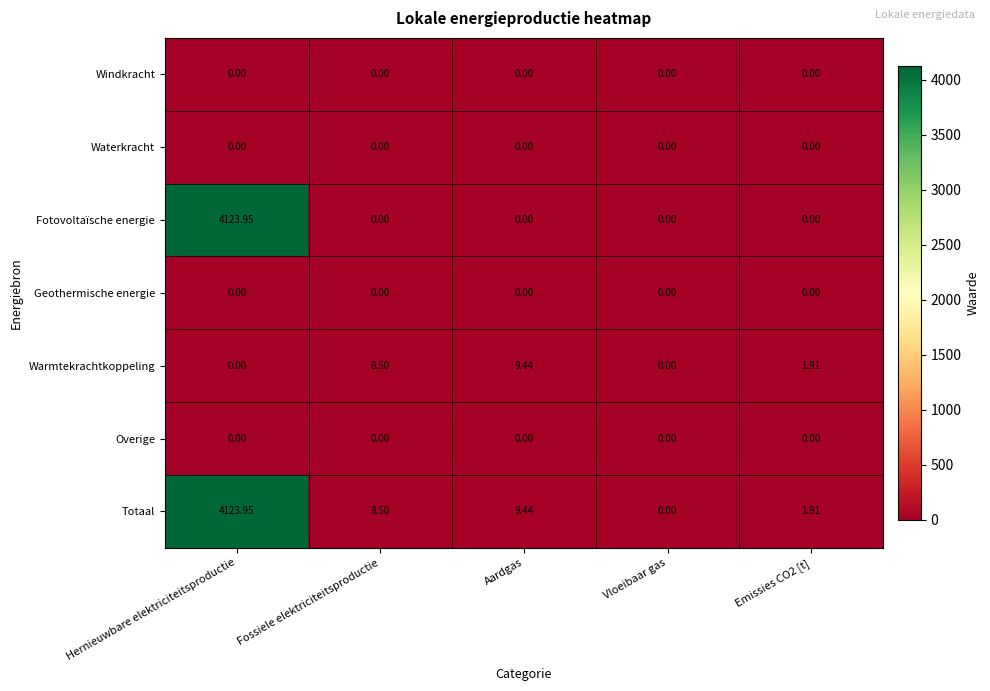

How many data points in Warmtekrachtkoppeling are less than 1?

2